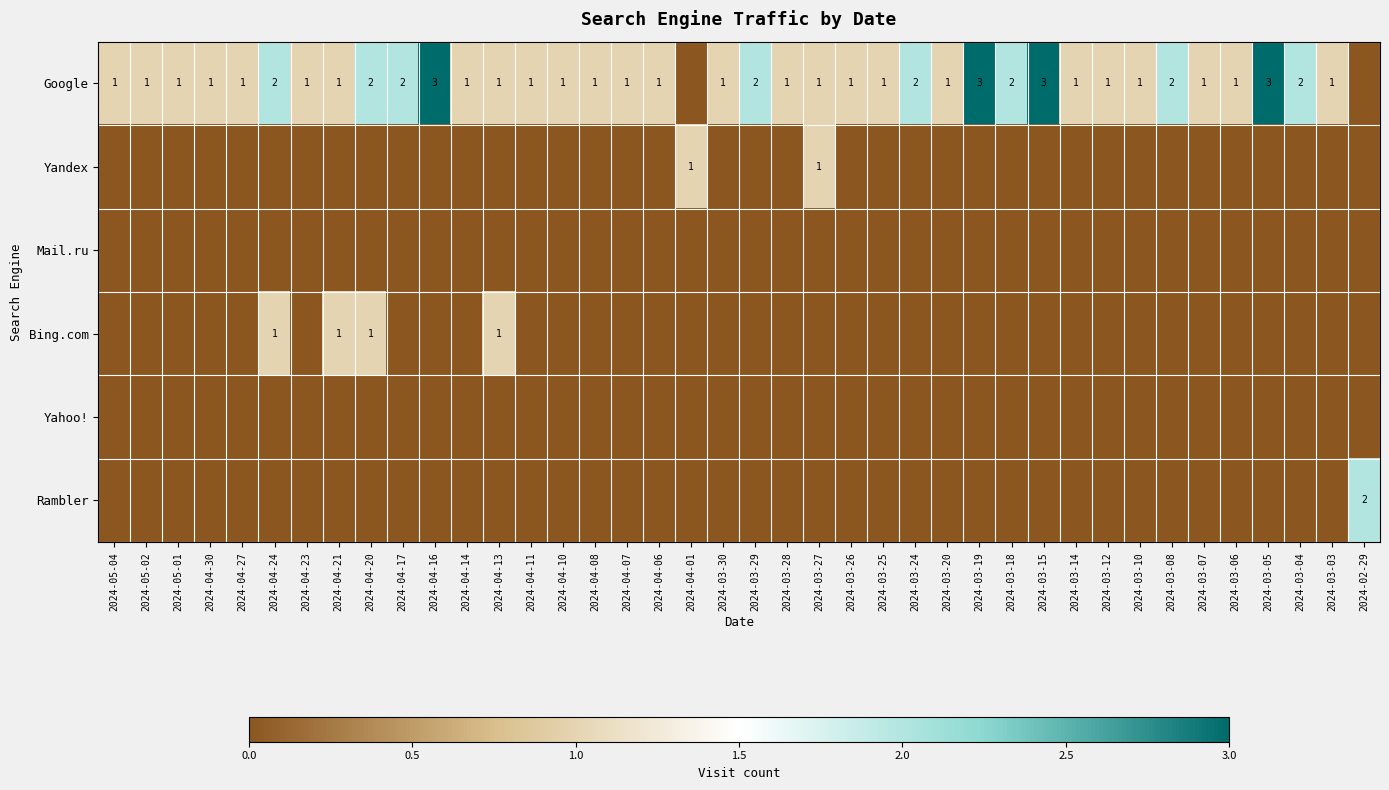

Is it true that Google equals 0 at 2024-04-17?

False